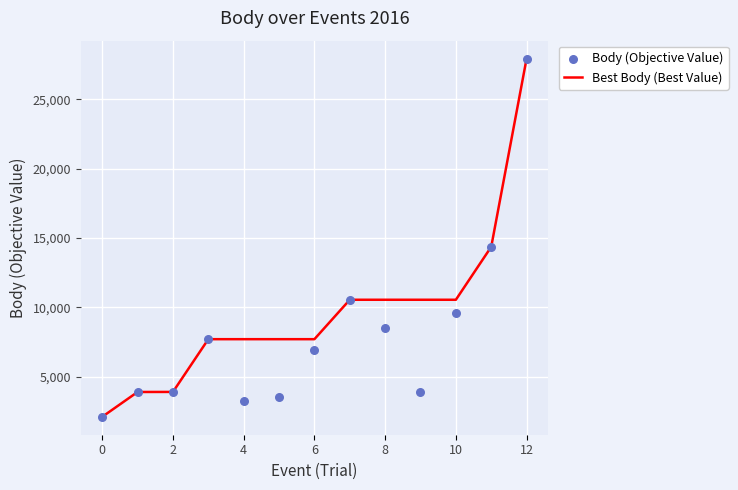

Which series reaches the minimum Y coordinate?

Best Body (Best Value)